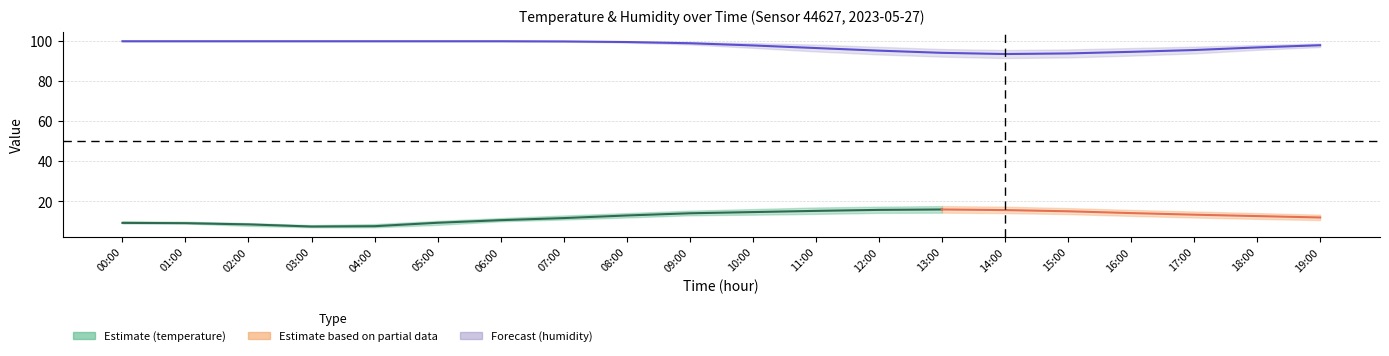

Is it true that humidity equals 60.1 at 15:00?

False